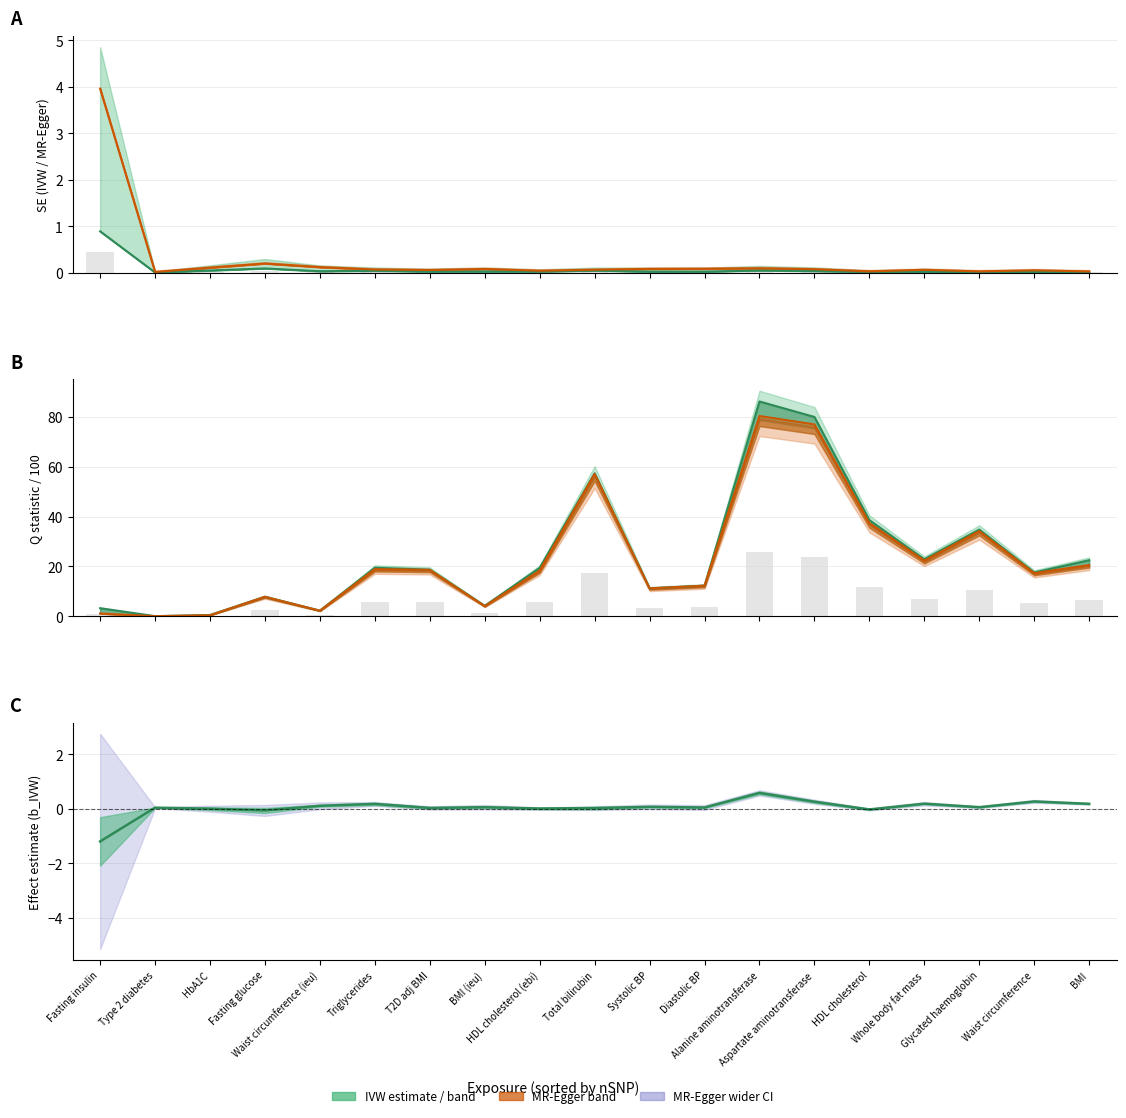

Which has a higher value, HbA1C or Total bilirubin?

Total bilirubin